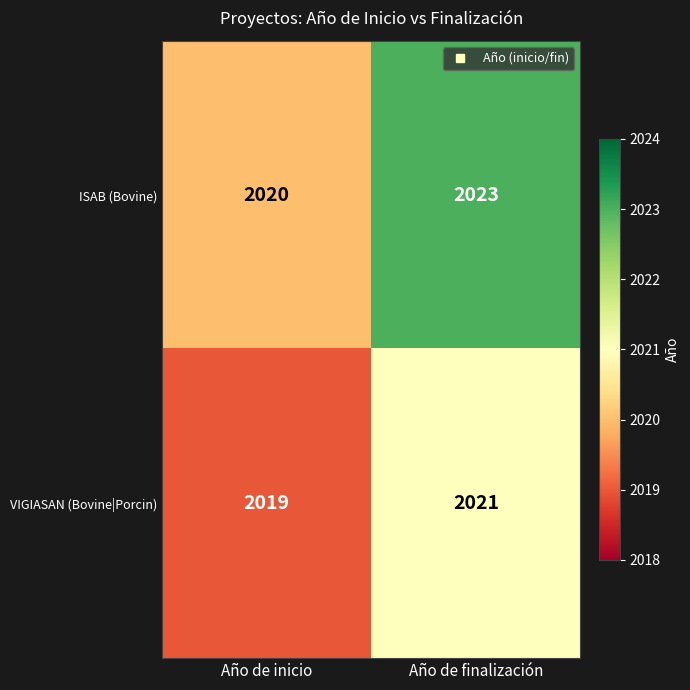

What is the total value across all series at Año de inicio?

4039